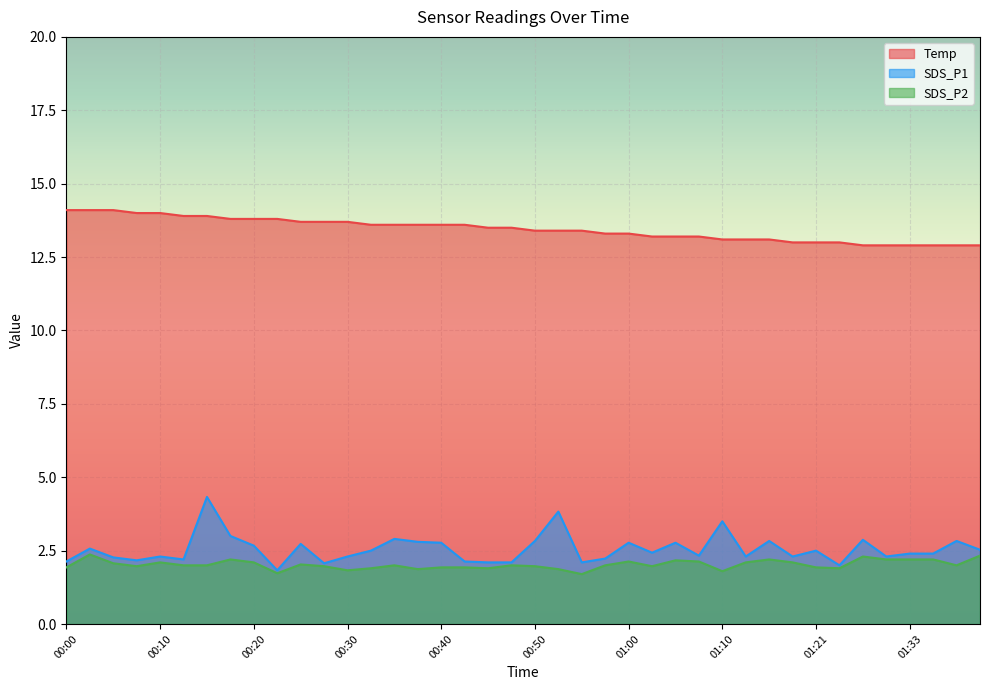

Is the value of SDS_P1 at 00:38 greater than the value of Temp at 00:10?

No